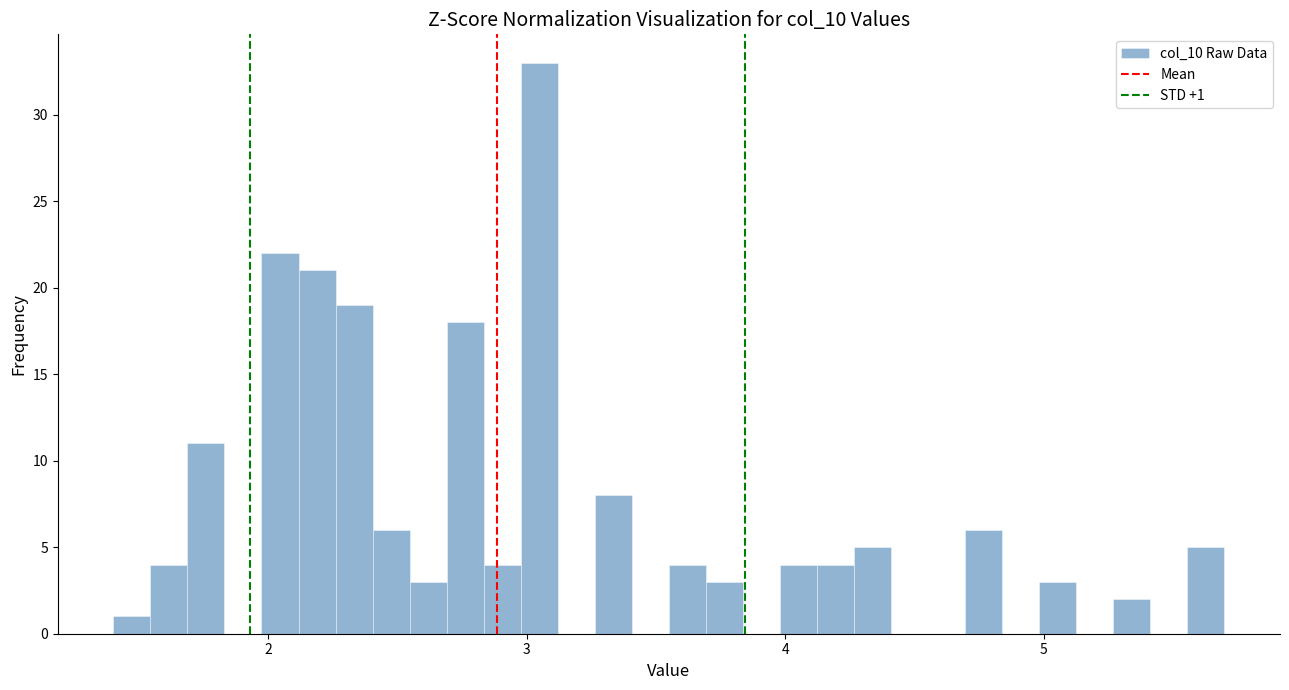

Around what value on the x-axis is the tallest bar? Give the approximate position of its centre, as read against the axis.

3.0